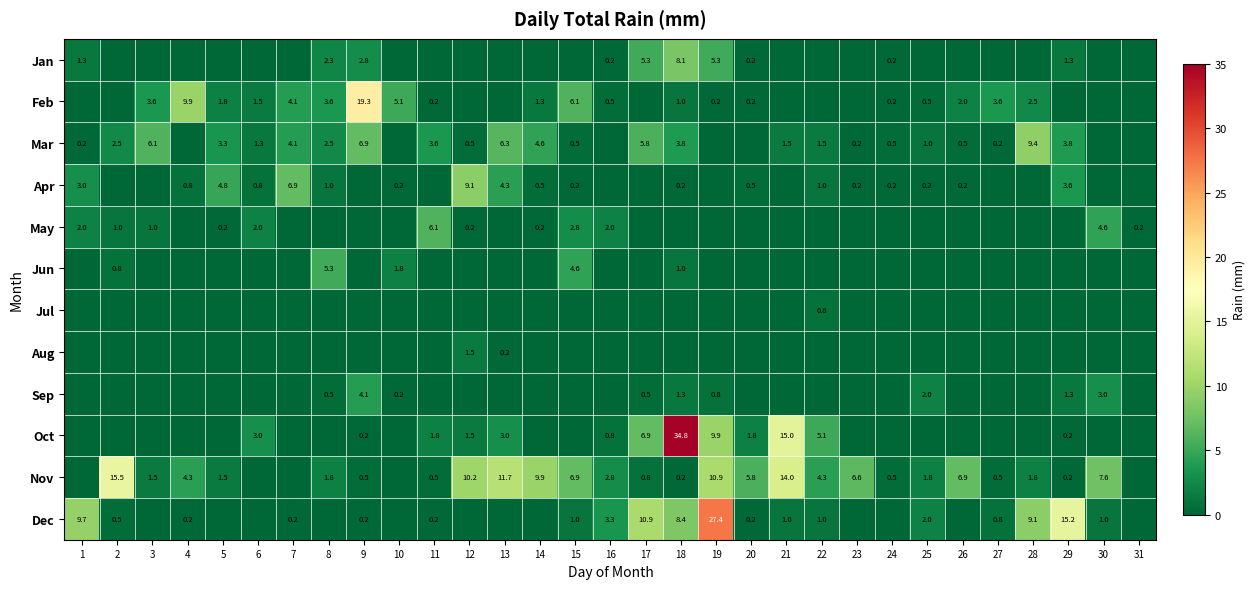

Is it true that Nov equals 4.3 at 13?

False